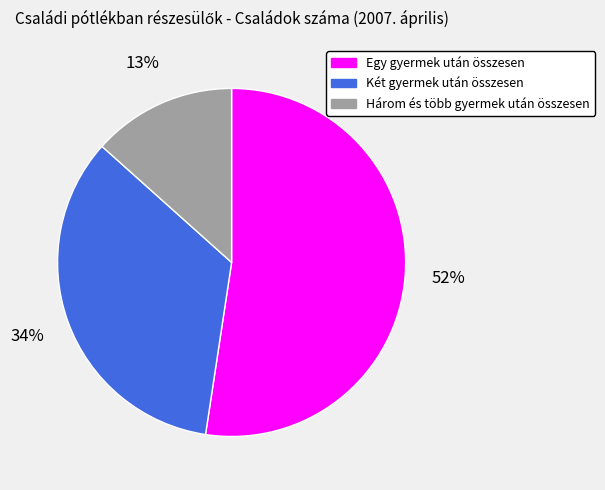

Is the sum of Két gyermek után összesen and Három és több gyermek után összesen greater than half?

No